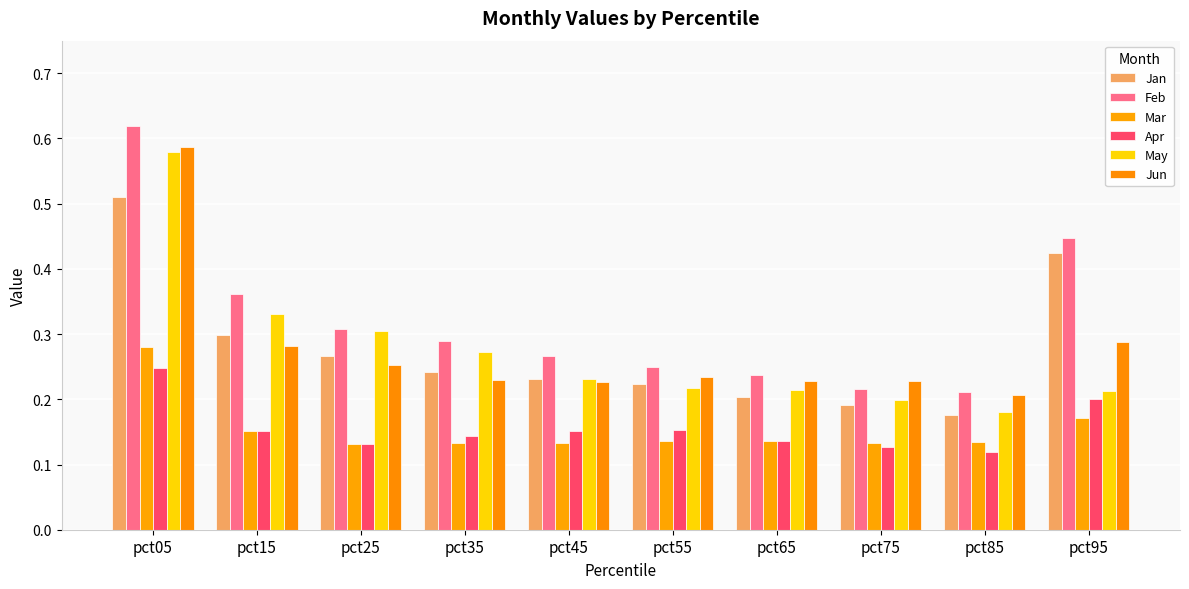

Which series has the largest total across all categories?

Feb